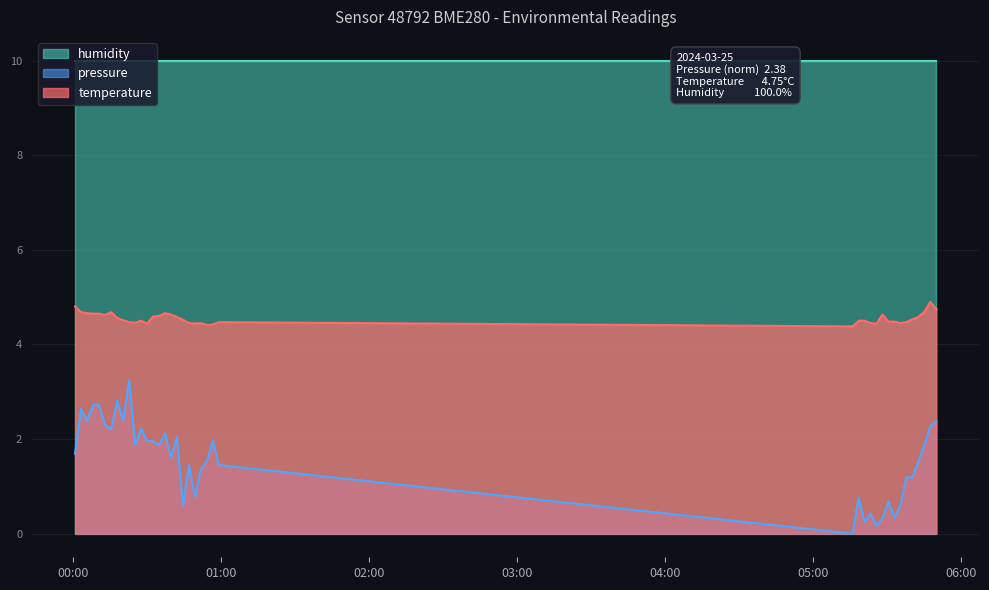

How many categories are shown in the chart?

40